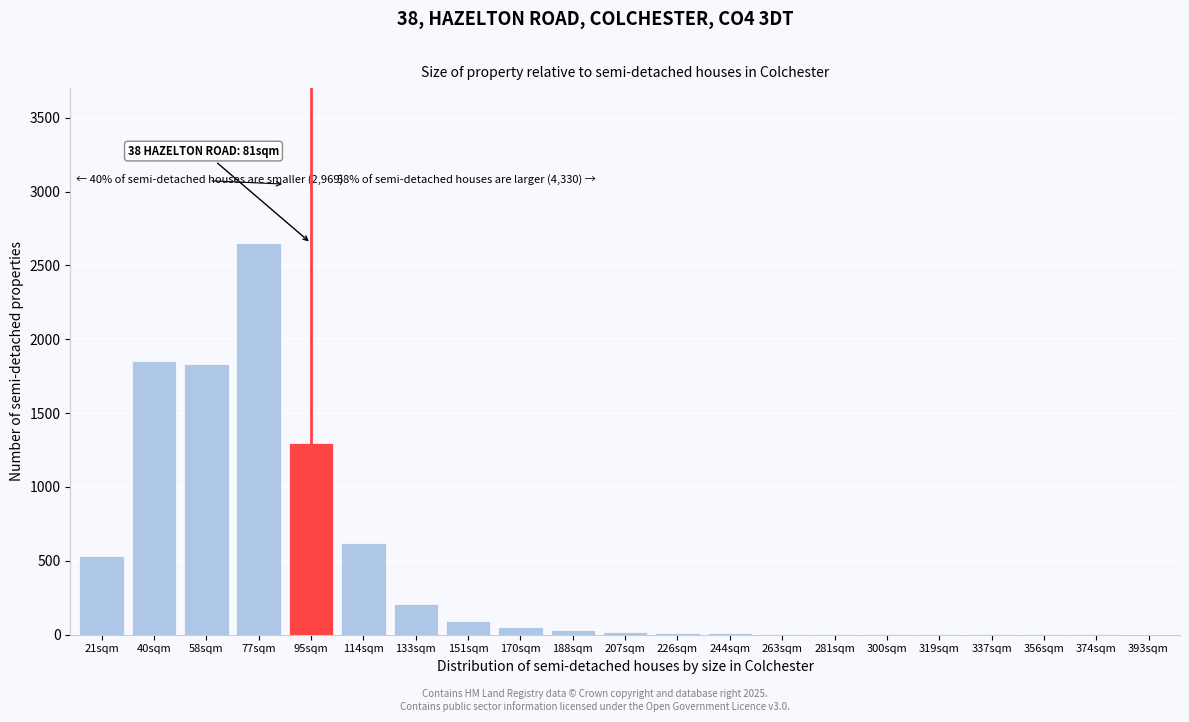

Is it true that the value at 151sqm is 90?

True